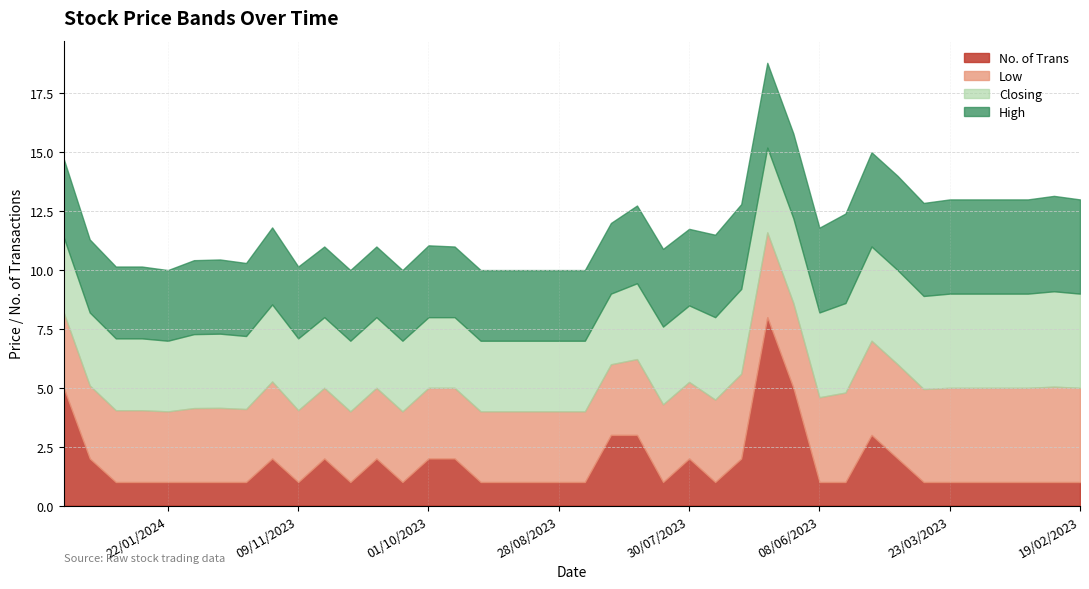

The value of High at 17/08/2023 is 1.2. True or false?

False